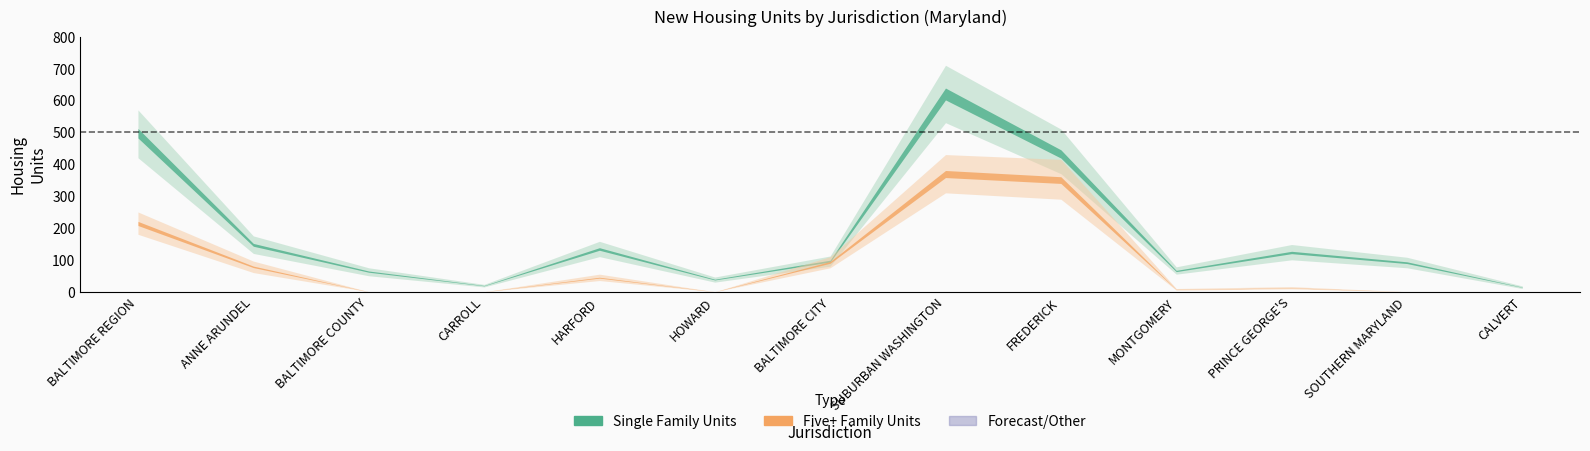

Which series has the largest range (max minus min)?

Single Family Units